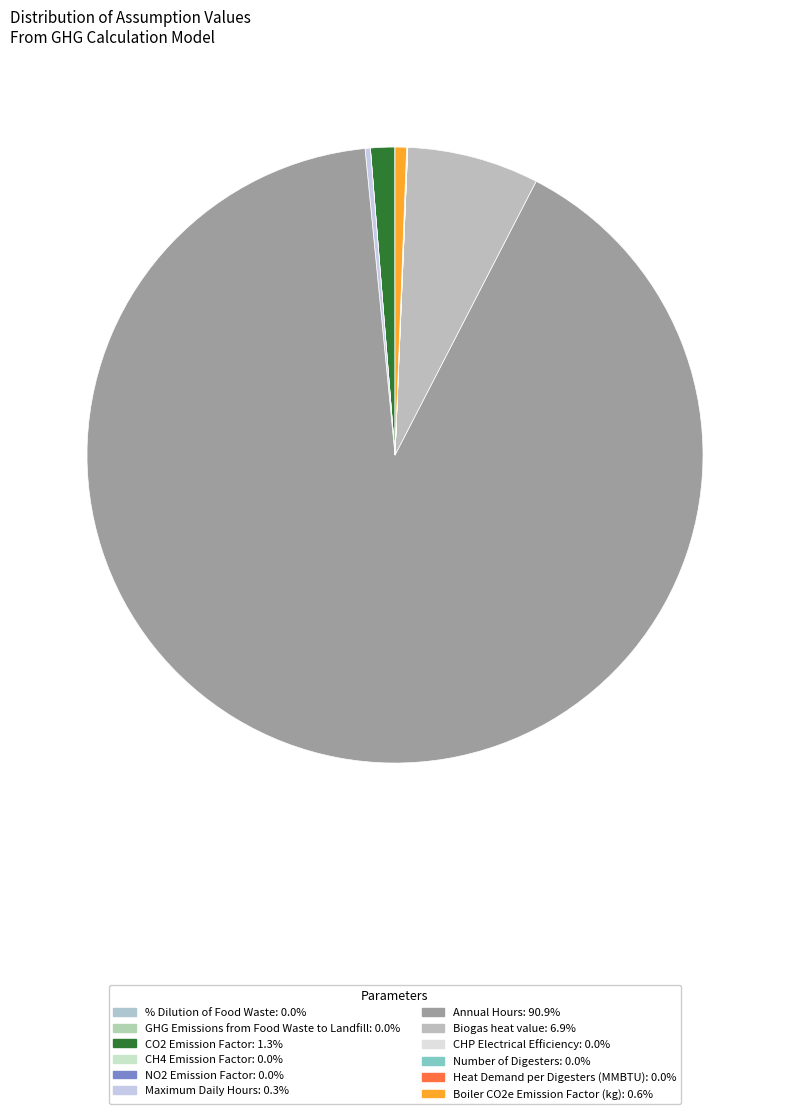

Is it true that Biogas heat value is 7% of the pie?

True